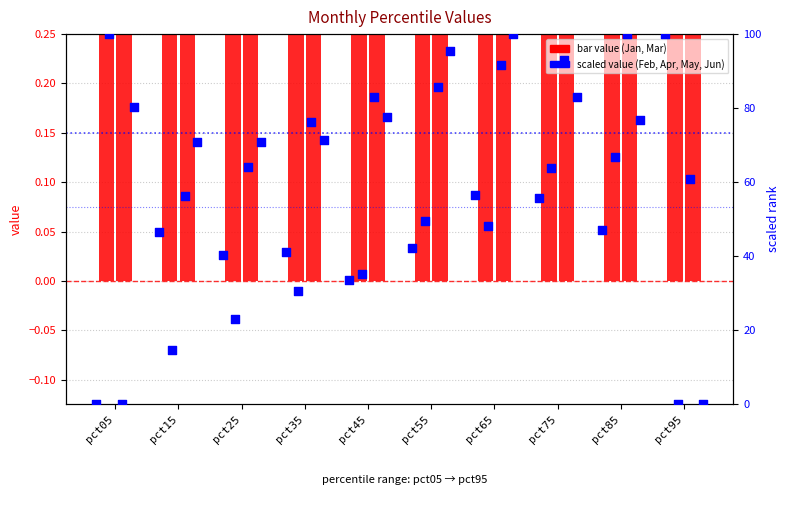

What is the total value across all series at pct05?

181.5